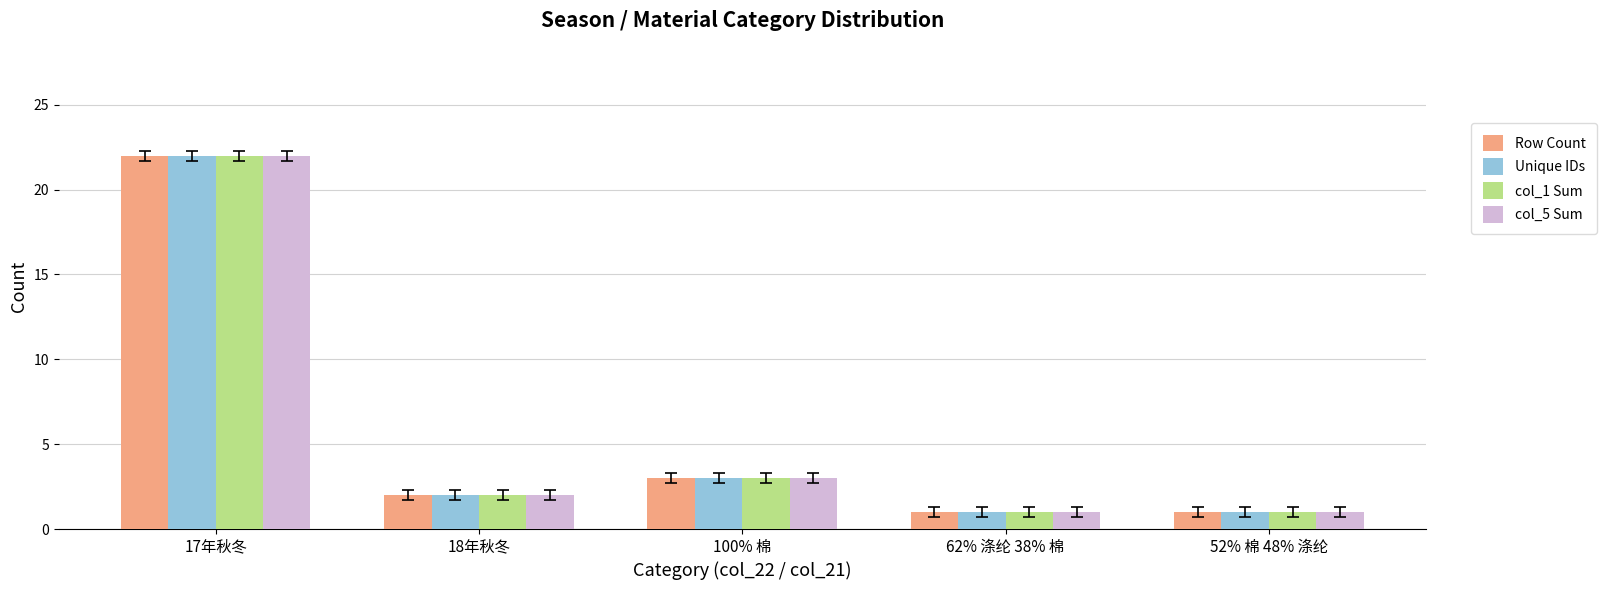

What is the highest value of the Row Count series?

22